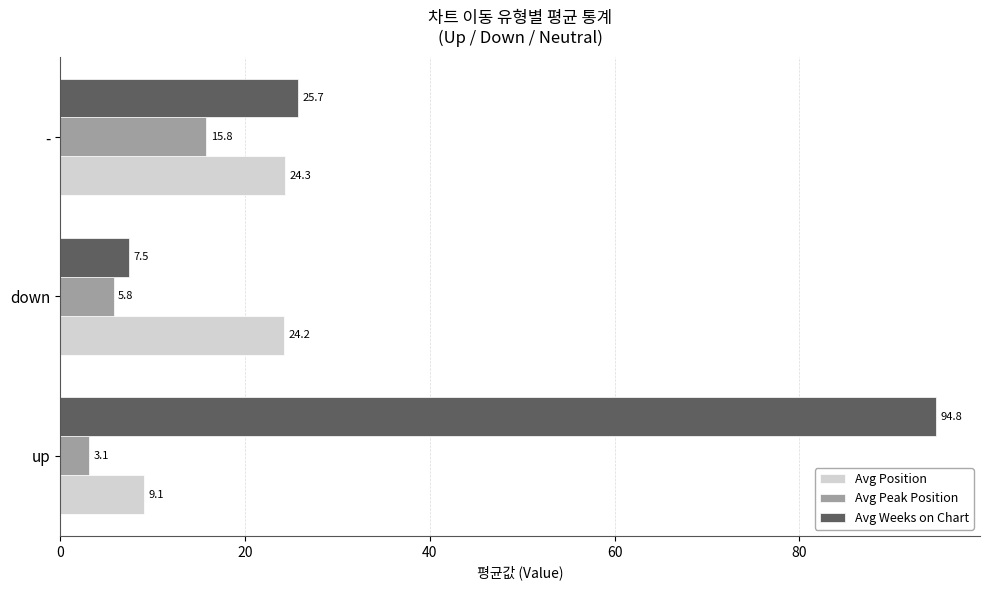

Rank the series by their maximum value, from lowest to highest.

Avg Peak Position, Avg Position, Avg Weeks on Chart